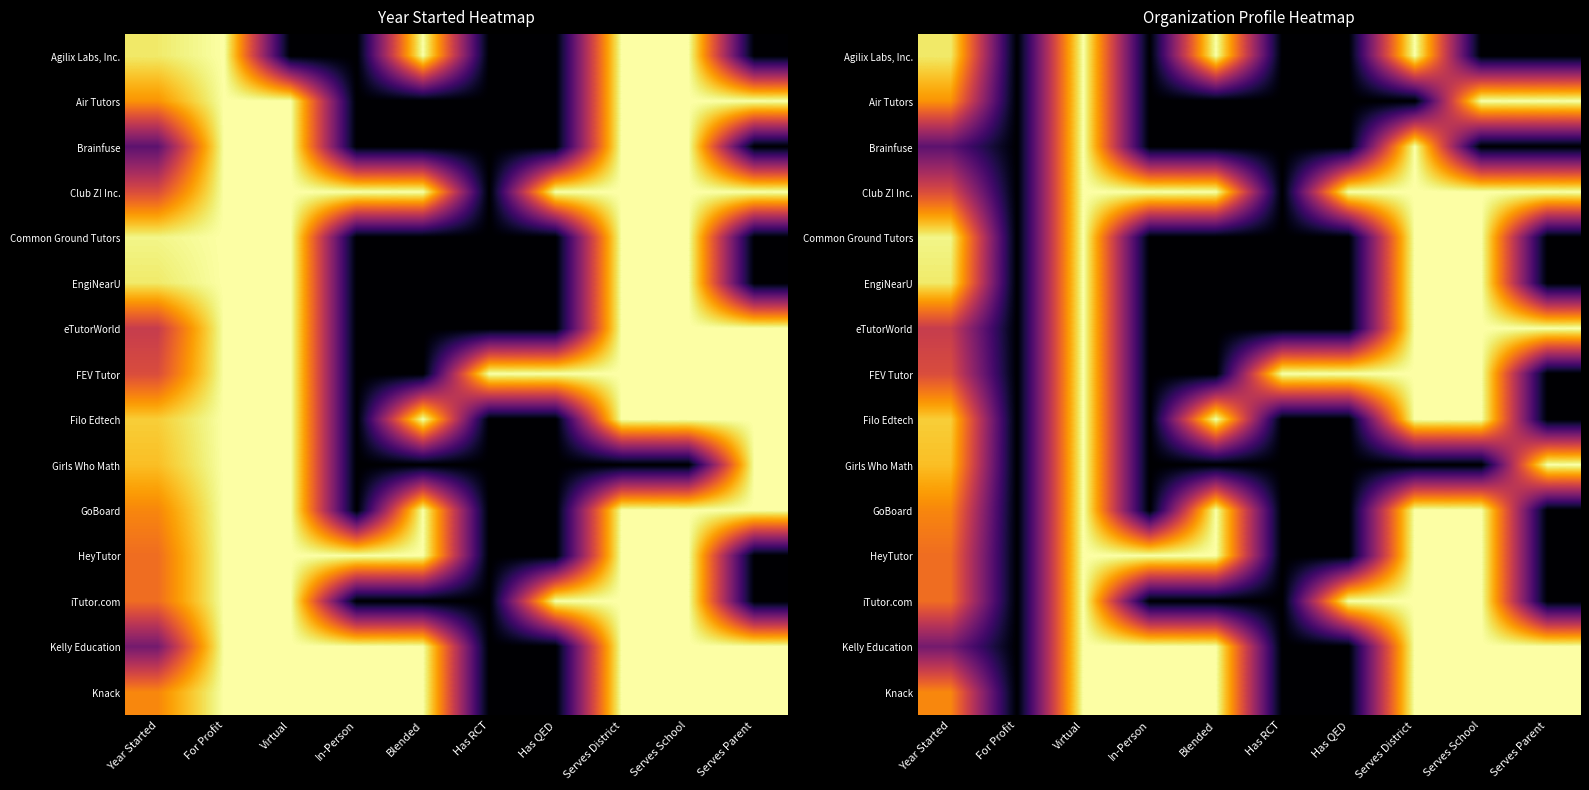

At which category is the sum across all series the highest?

Virtual